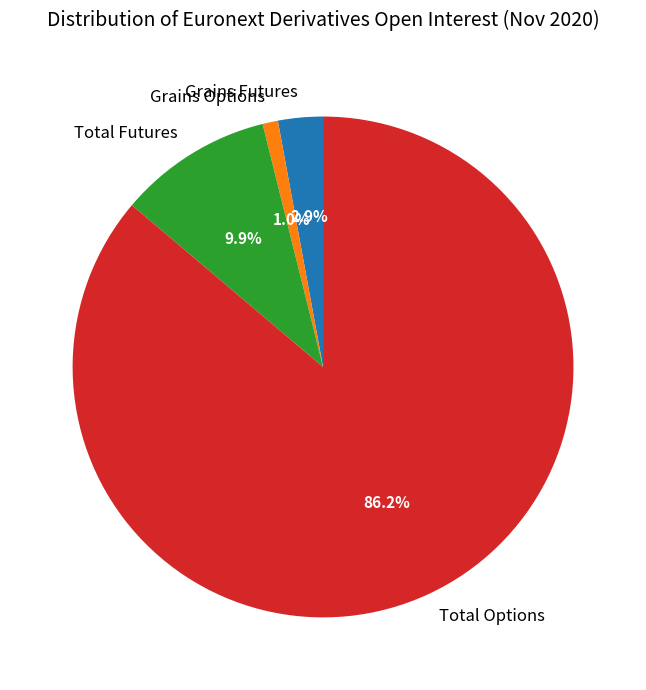

The Total Options slice represents 76% of the pie. True or false?

False